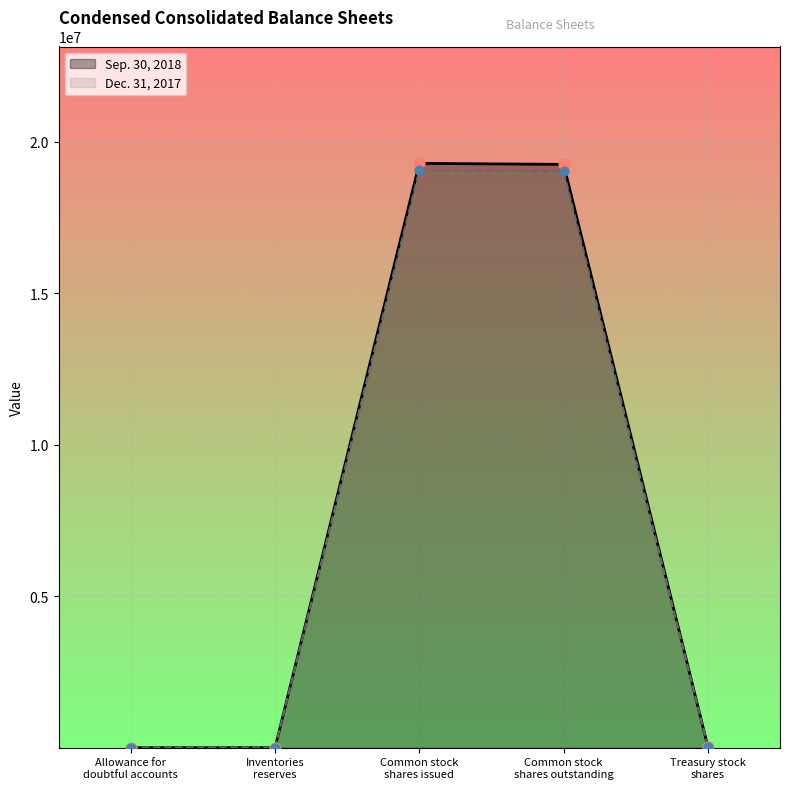

Which series has the widest spread of values?

Sep. 30, 2018